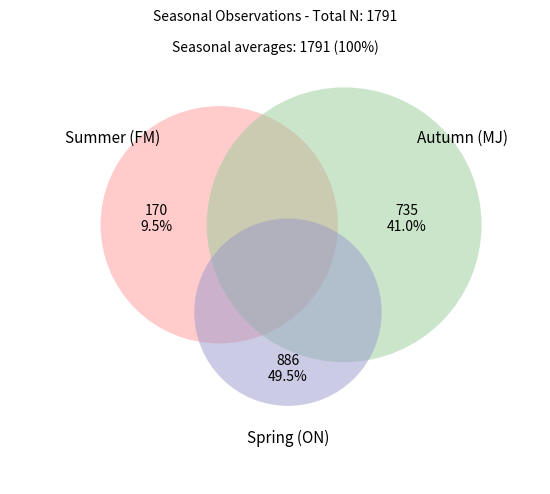

Is Autumn (MJ) the majority of the pie?

No